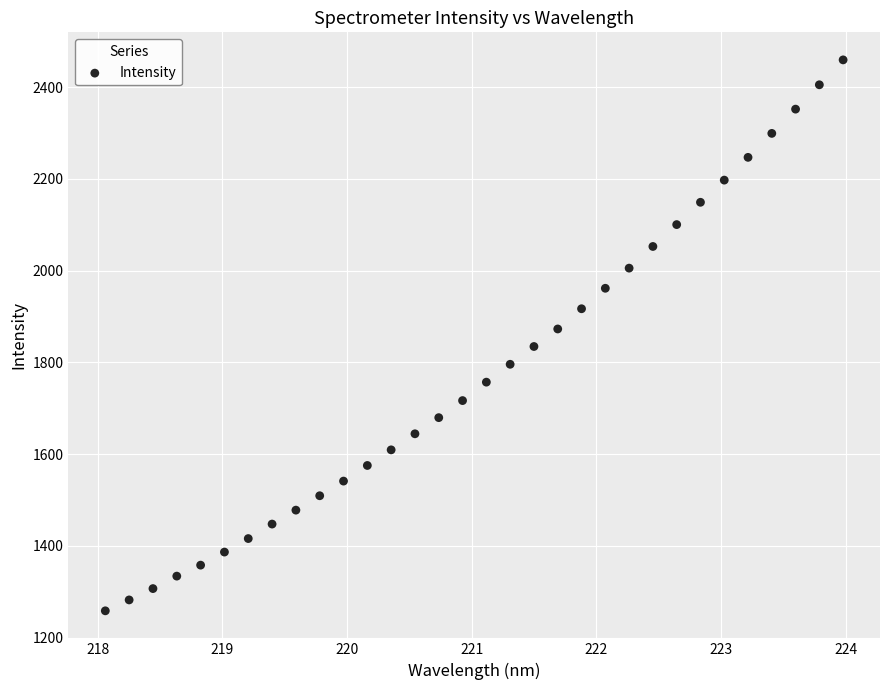

What is the range of X values (max minus min)?

5.9